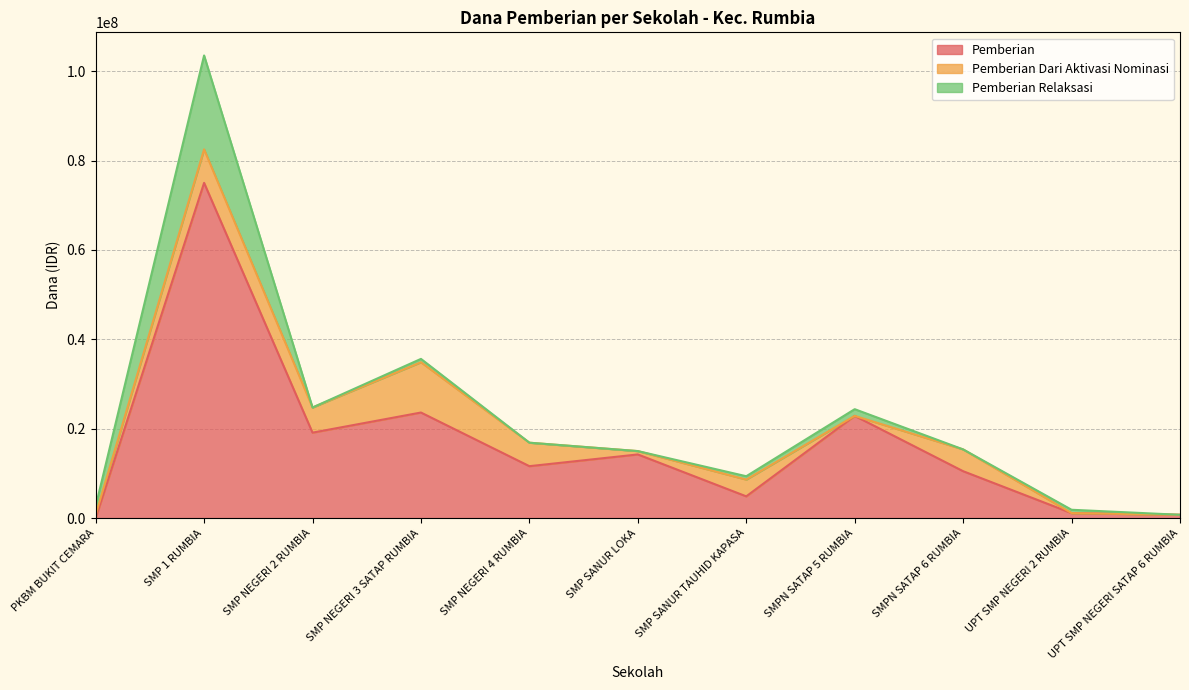

What is the maximum value shown in the chart?

75000000